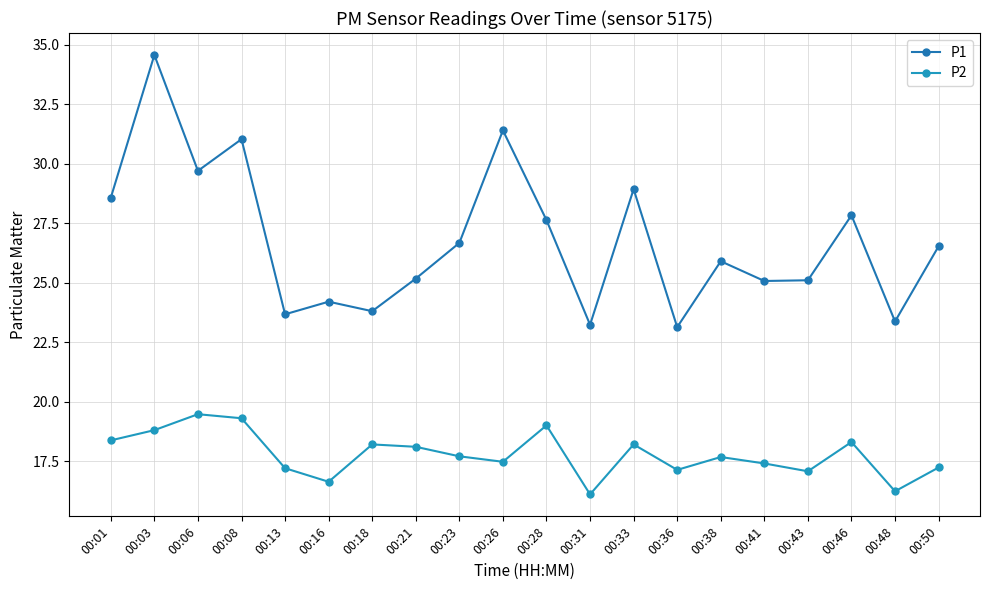

What is the difference between the second highest and second lowest values in the P2 series?

3.1